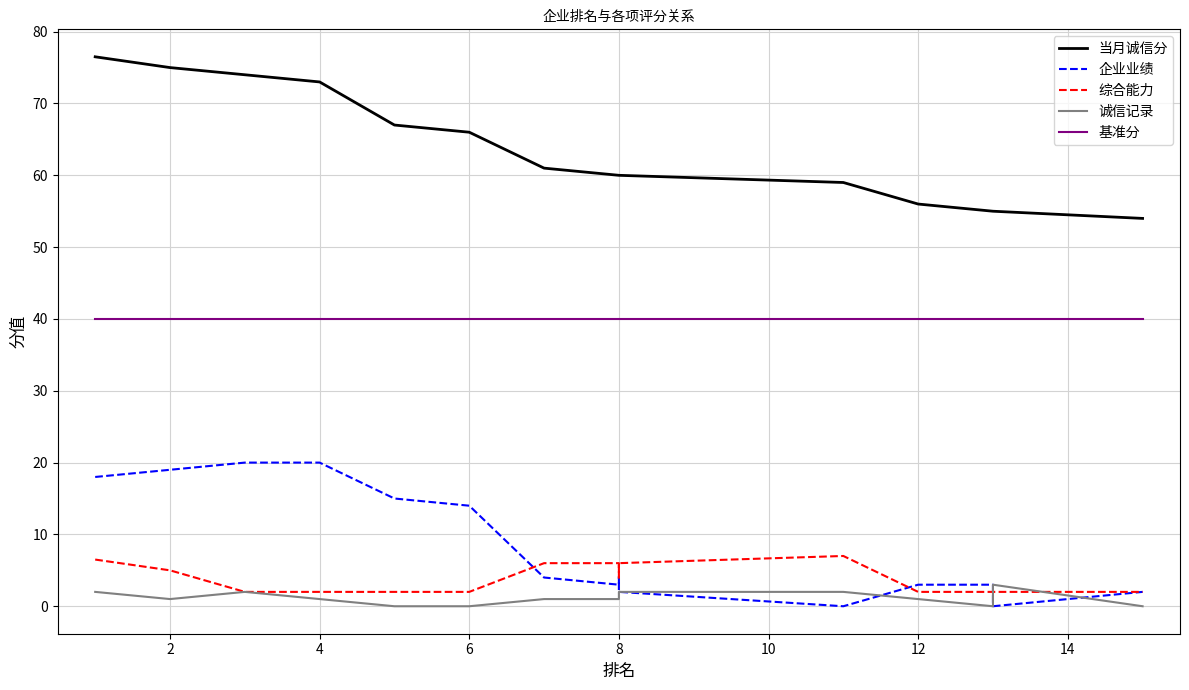

Which series has the largest range (max minus min)?

当月诚信分